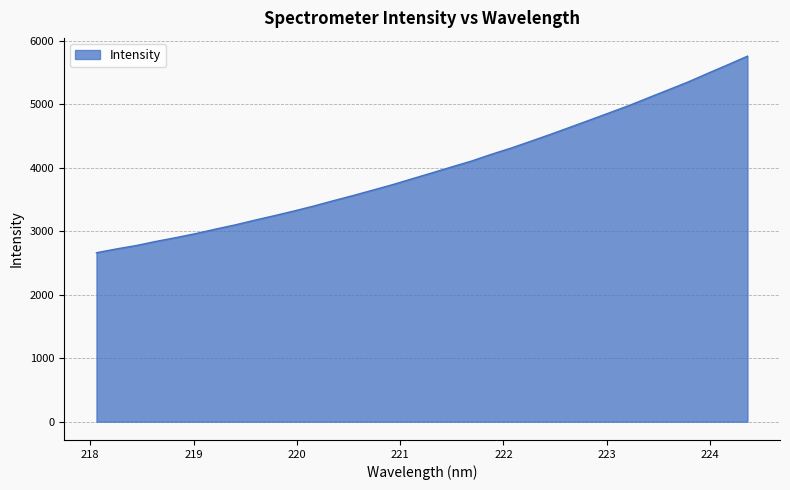

What is the greatest value displayed?

5758.3